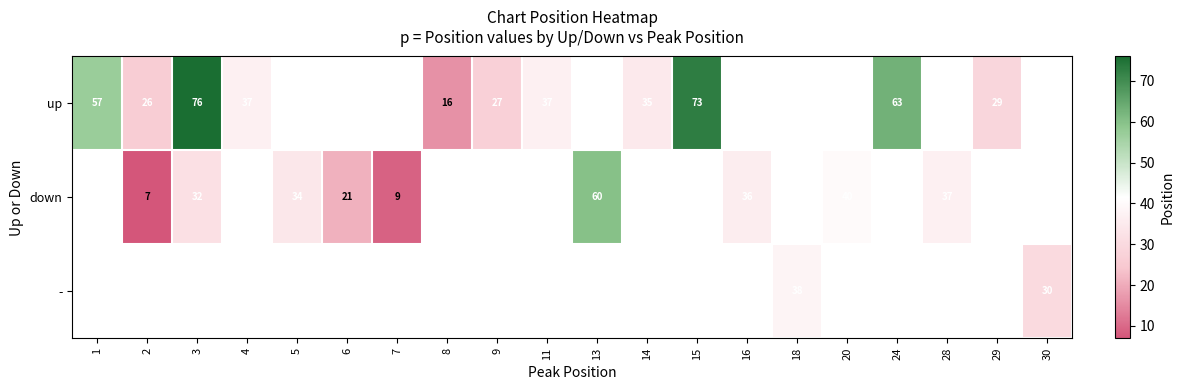

Is the value of - at 30 greater than the value of up at 3?

No